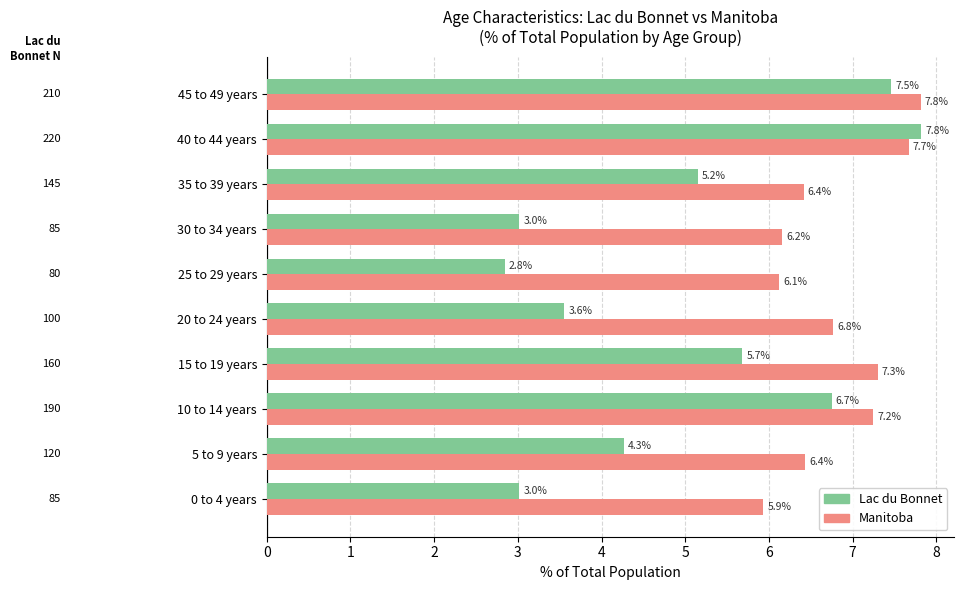

Which series has the largest range (max minus min)?

Lac du Bonnet